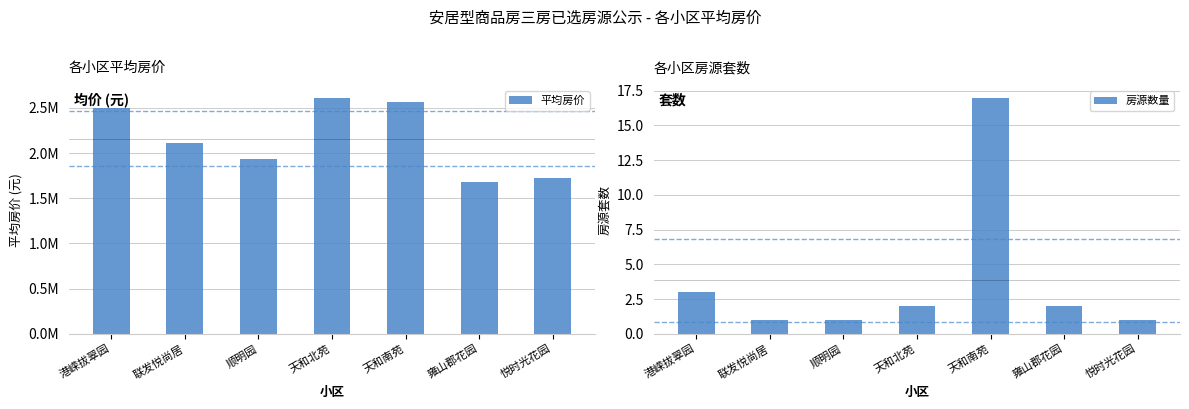

Reading left to right, list all the values displayed in this chart.

平均房价: 港嵘拔翠园=2494695	联发悦尚居=2117051	顺明园=1933696	天和北苑=2613313	天和南苑=2560942	雍山郡花园=1677047	悦时光花园=1729242
房源数量: 港嵘拔翠园=3	联发悦尚居=1	顺明园=1	天和北苑=2	天和南苑=17	雍山郡花园=2	悦时光花园=1